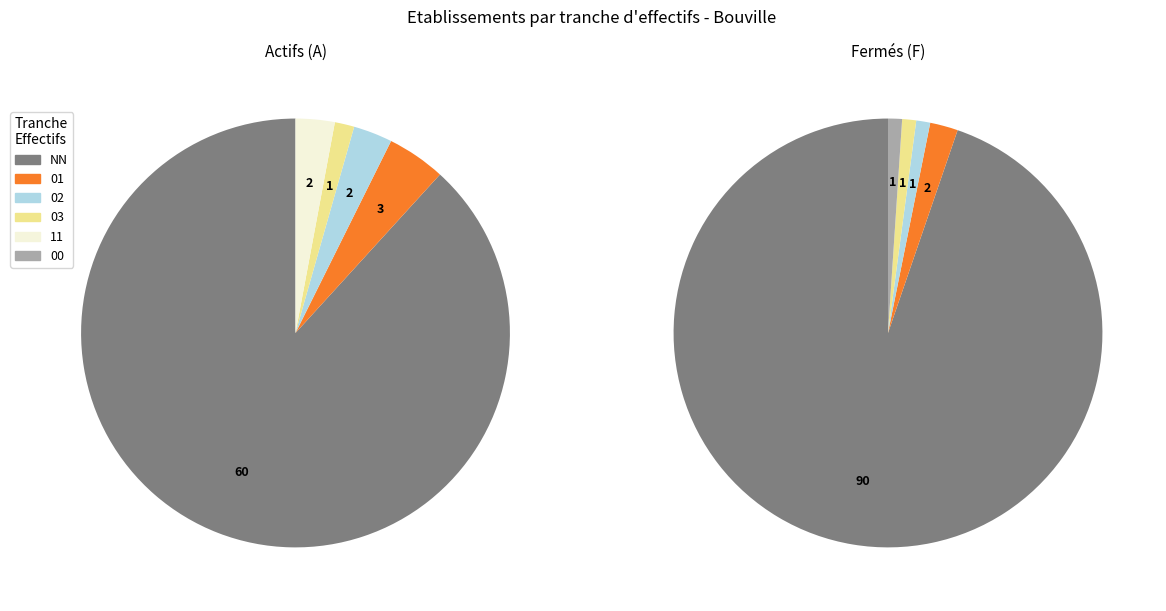

What is the change in value from 02 to 00?

-2